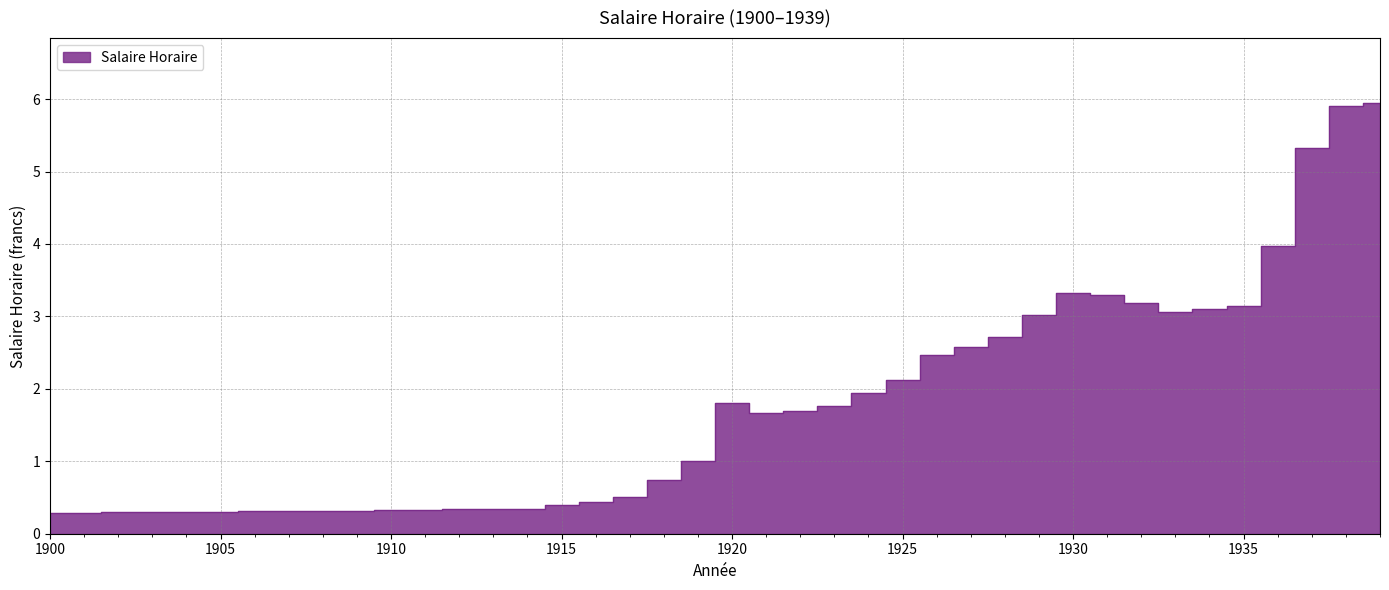

How many categories are shown in the chart?

40